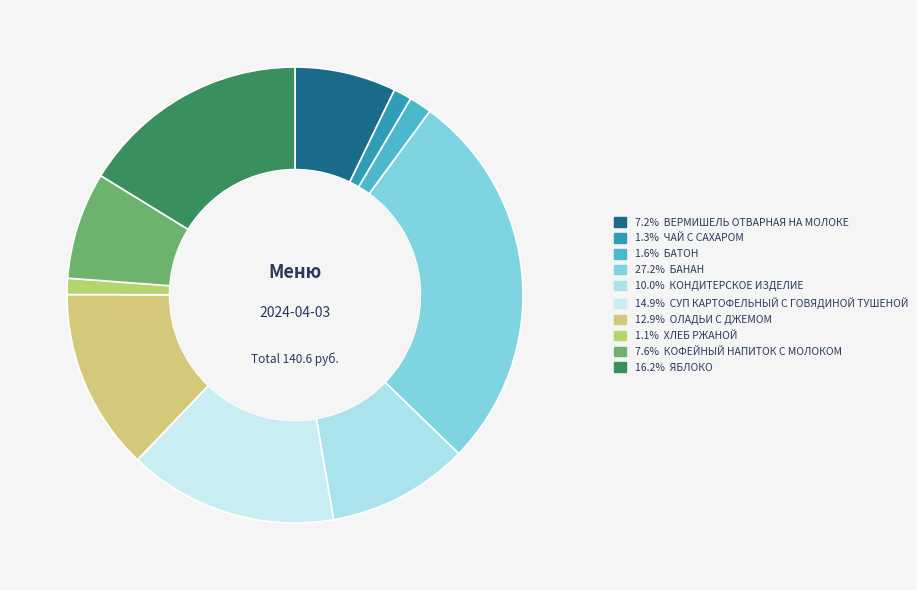

Which category has the smallest portion of the pie?

ХЛЕБ РЖАНОЙ